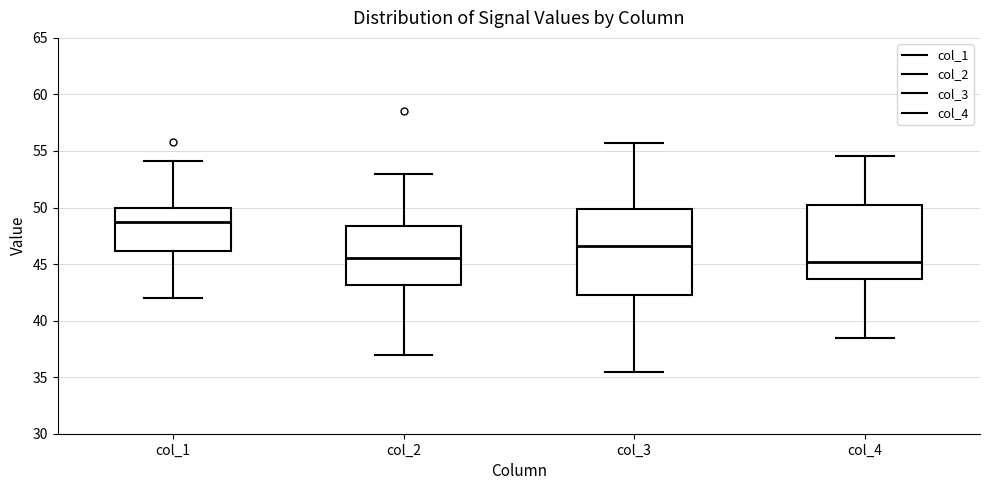

Where does the median line of the box for col_1 sit on the y-axis? The values are not printed on the chart, so give them approximately, as read against the axis.

48.5